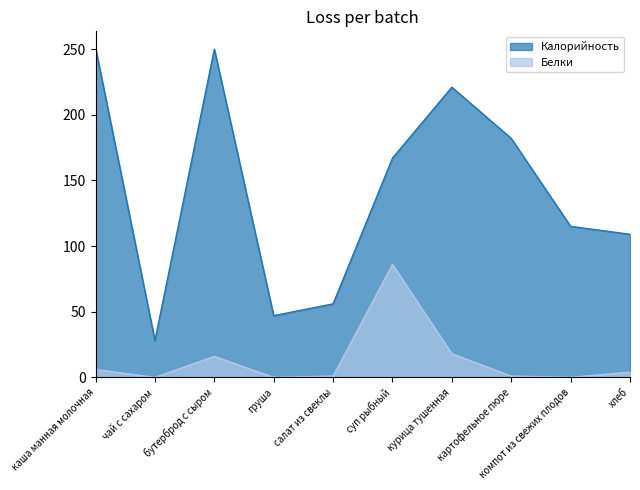

Does the chart display data point markers on the line(s)?

No